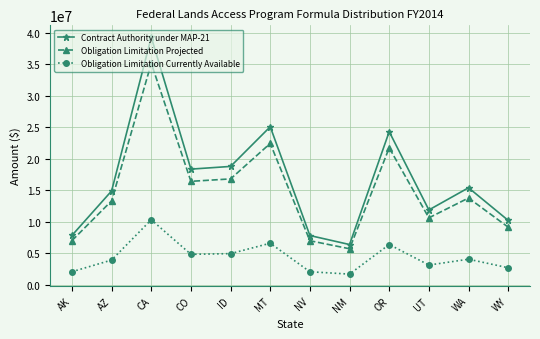

What is the difference between the highest and lowest values at CA?

28982146